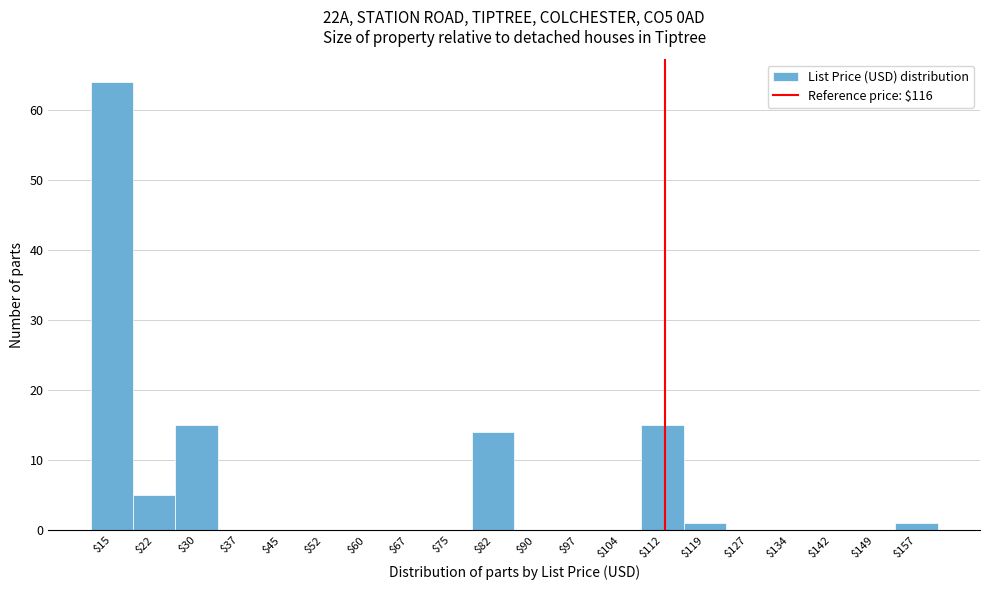

Which label corresponds to the largest value in the chart?

$15